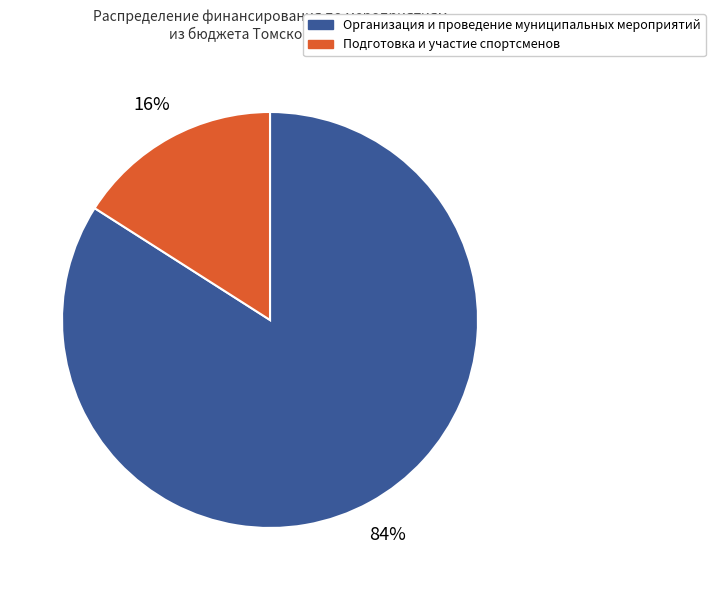

To the nearest percent, what portion does Подготовка и участие спортсменов represent?

16%